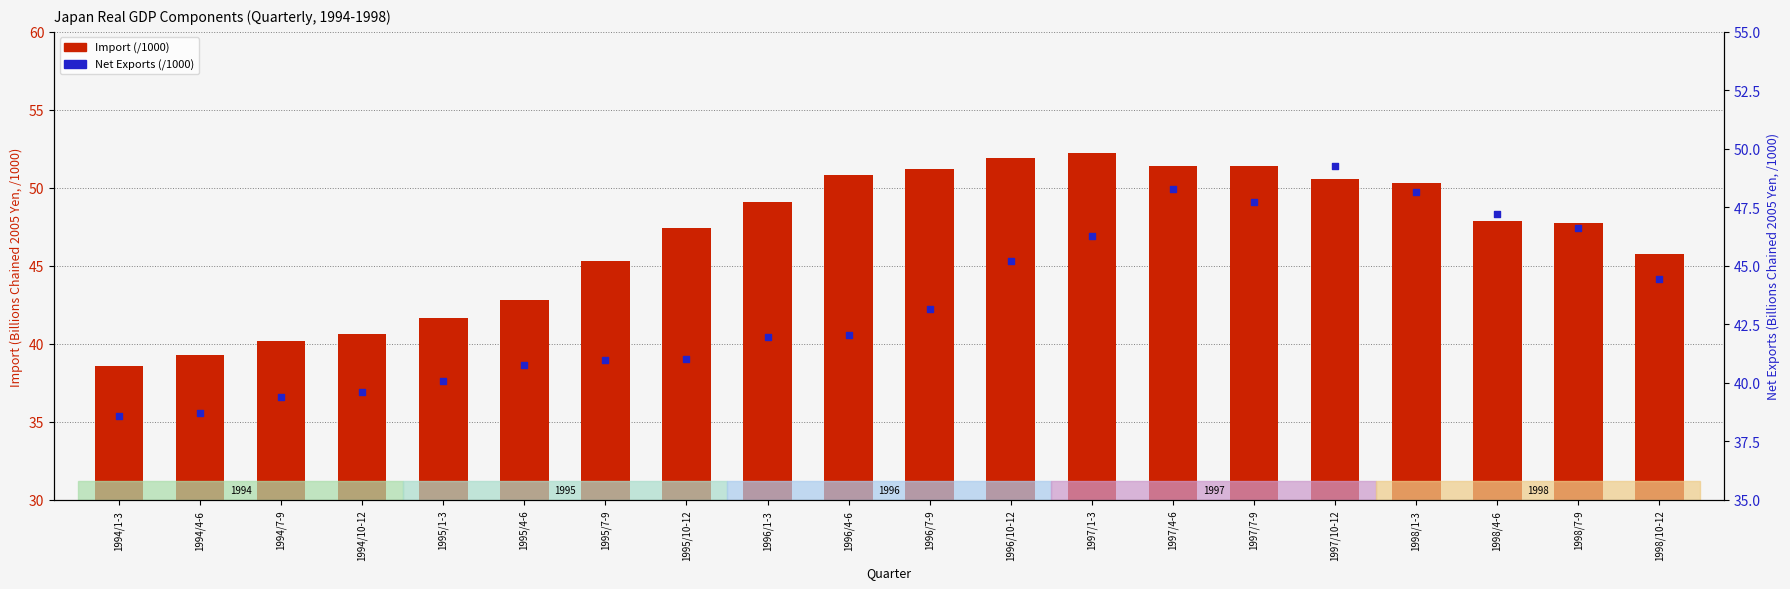

At how many categories does at least one series exceed 51?

5